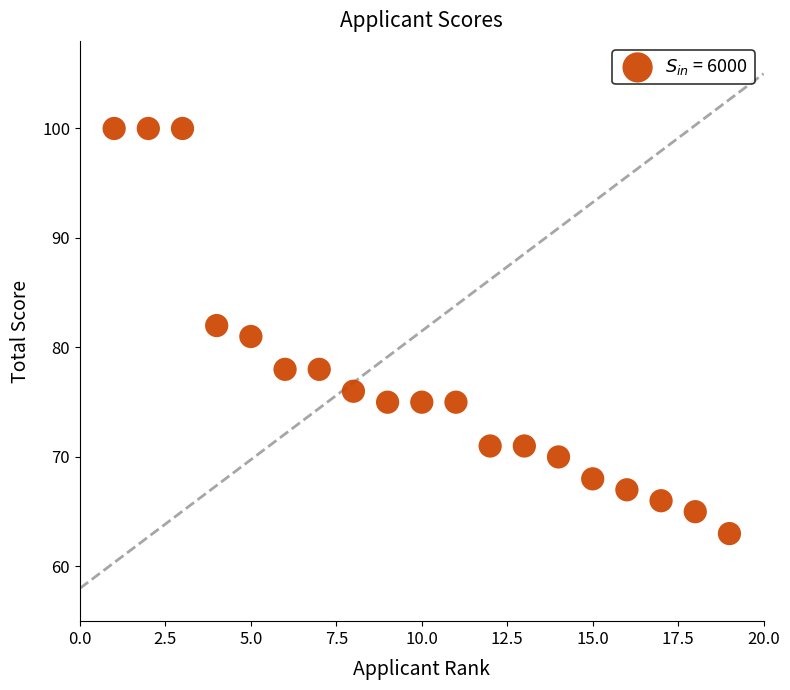

What is the range of X values (max minus min)?

18